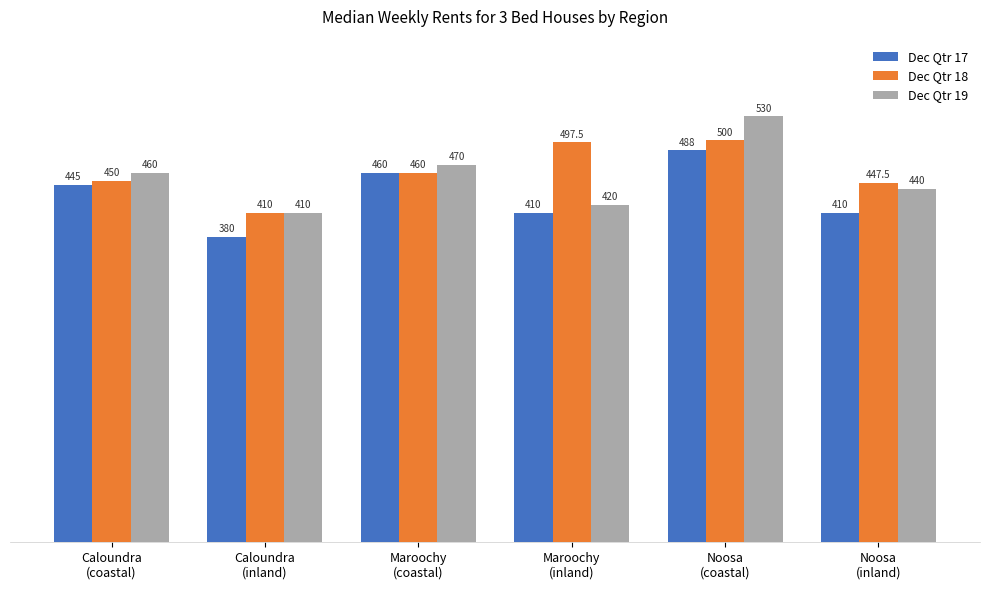

What is the sum of all Dec Qtr 18 values?

2765.0